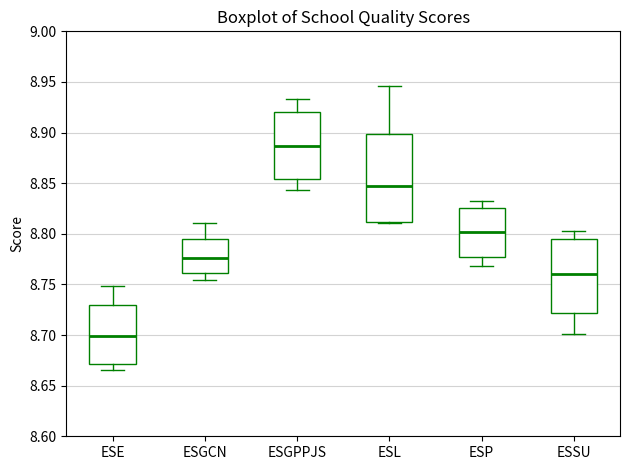

Reading left to right, read every box against the y-axis: the position of its median line, the range the box covers, and the ends of its whiskers. The values are not printed on the chart, so give them approximately, as read against the axis.

ESE: median 8.700, box 8.670 to 8.730, whiskers 8.665 to 8.750
ESGCN: median 8.775, box 8.760 to 8.795, whiskers 8.755 to 8.810
ESGPPJS: median 8.885, box 8.855 to 8.920, whiskers 8.845 to 8.935
ESL: median 8.845, box 8.810 to 8.900, whiskers 8.810 to 8.945
ESP: median 8.800, box 8.775 to 8.825, whiskers 8.770 to 8.830
ESSU: median 8.760, box 8.720 to 8.795, whiskers 8.700 to 8.805